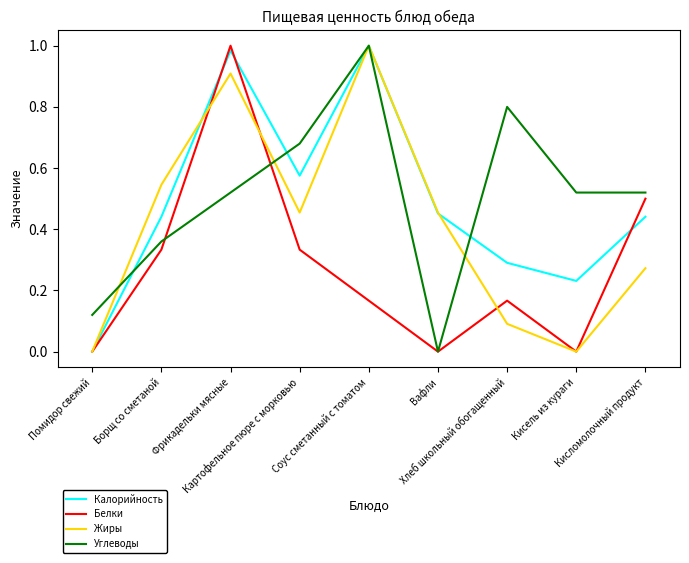

How many lines are shown in the chart?

4